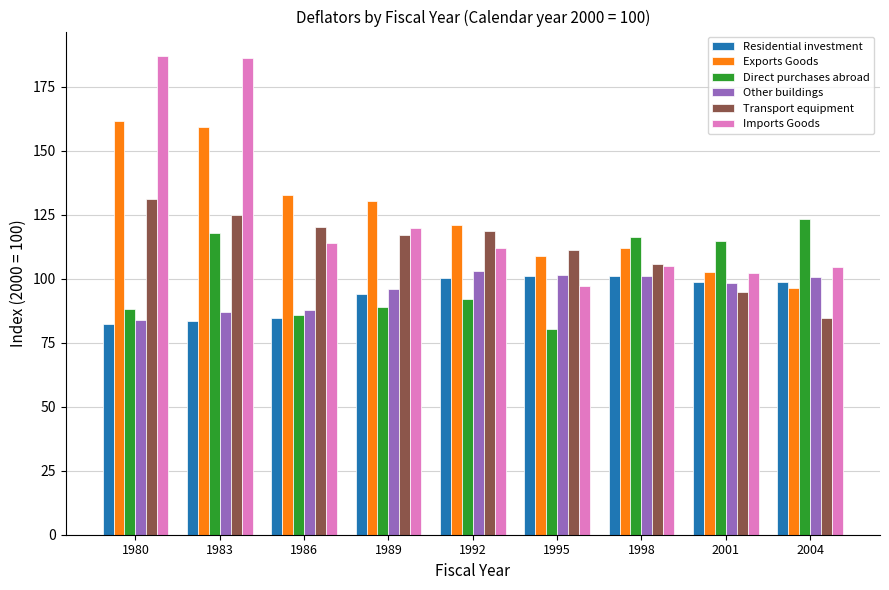

How many distinct data groups are displayed?

6